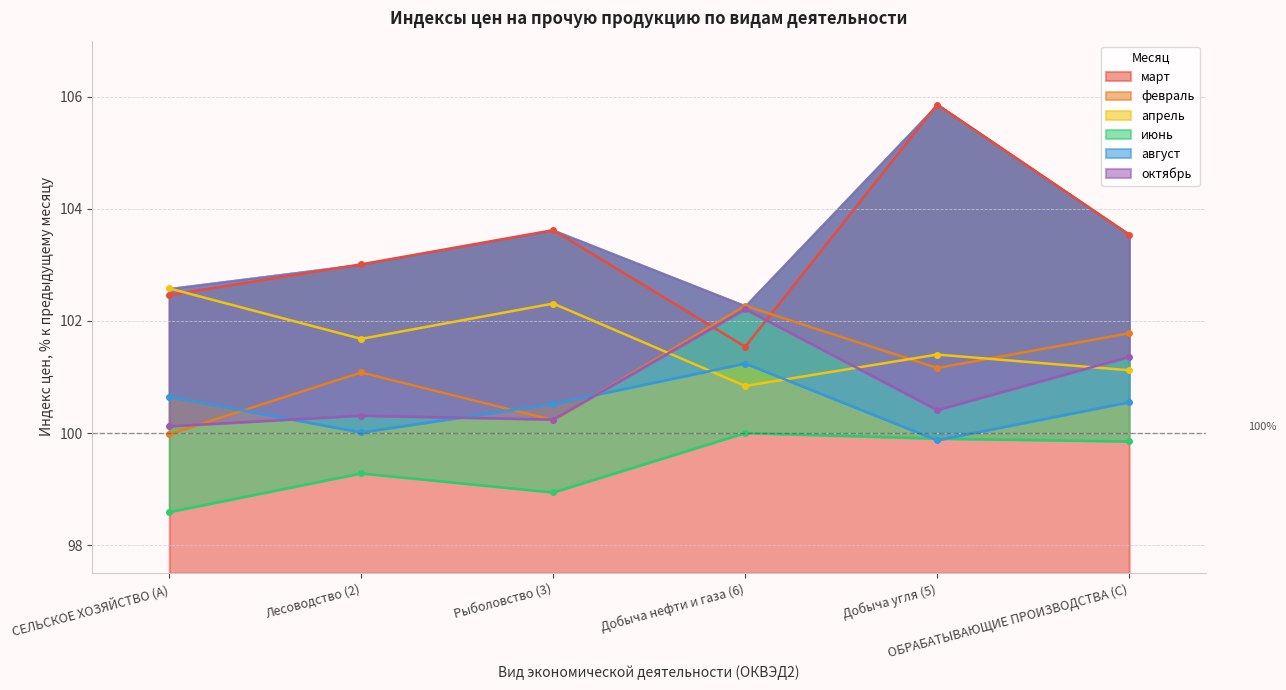

Between Добыча угля (5) and ОБРАБАТЫВАЮЩИЕ ПРОИЗВОДСТВА (C), which series saw the biggest shift?

март